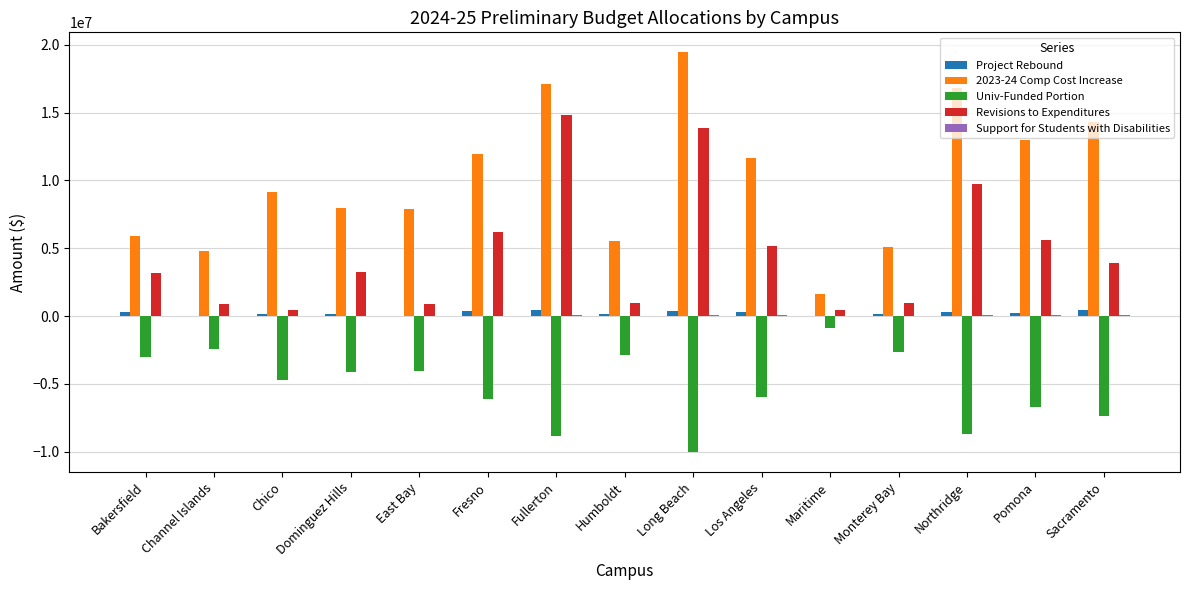

Between Chico and Northridge, which series saw the biggest shift?

Revisions to Expenditures